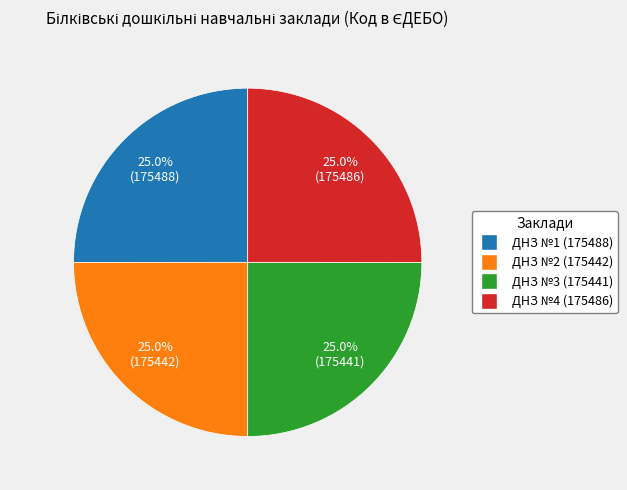

Is there any slice that represents more than half of the pie?

No